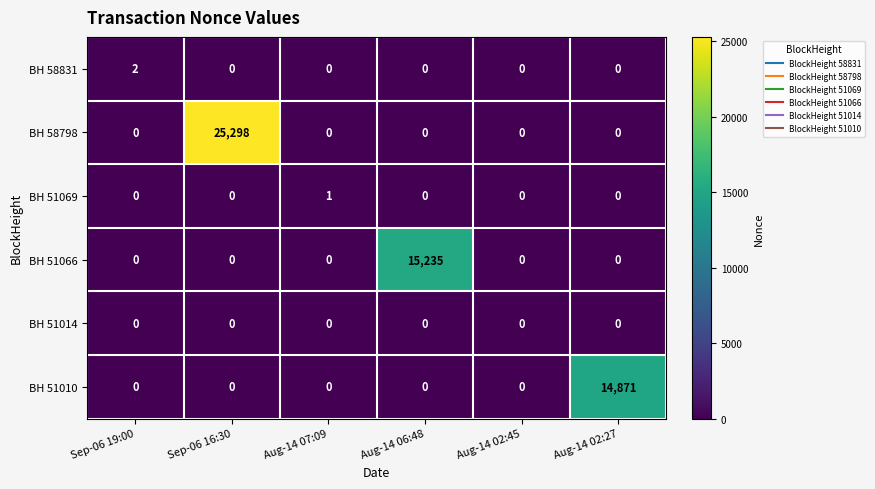

List the series in order of their peak value, highest first.

BH 58798, BH 51066, BH 51010, BH 58831, BH 51069, BH 51014